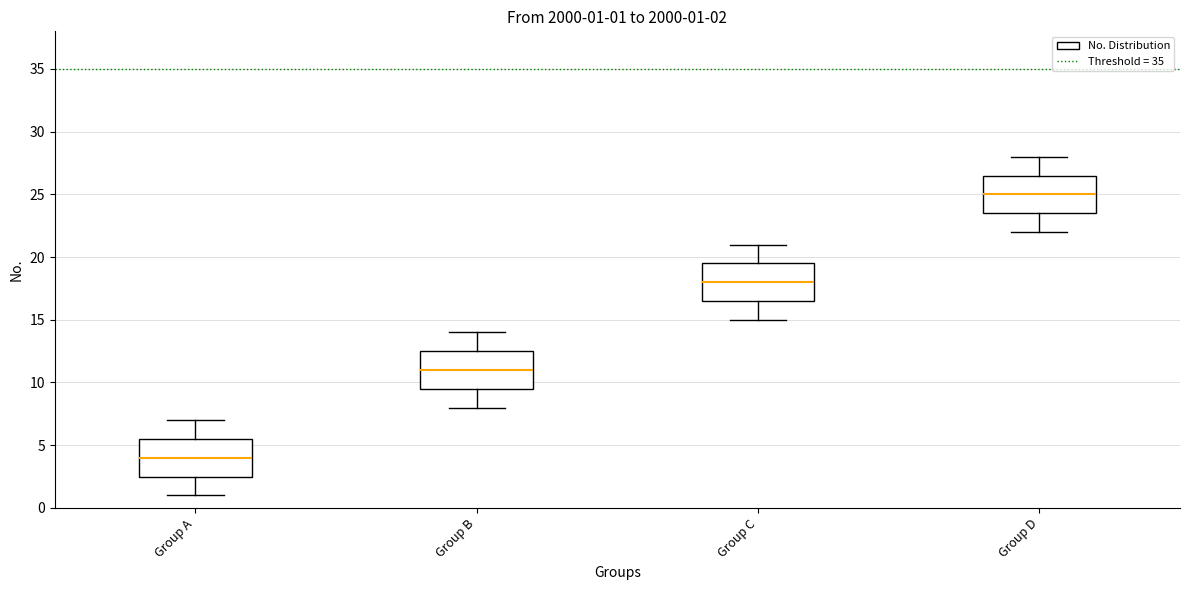

Which box's median line is the lowest?

Group A